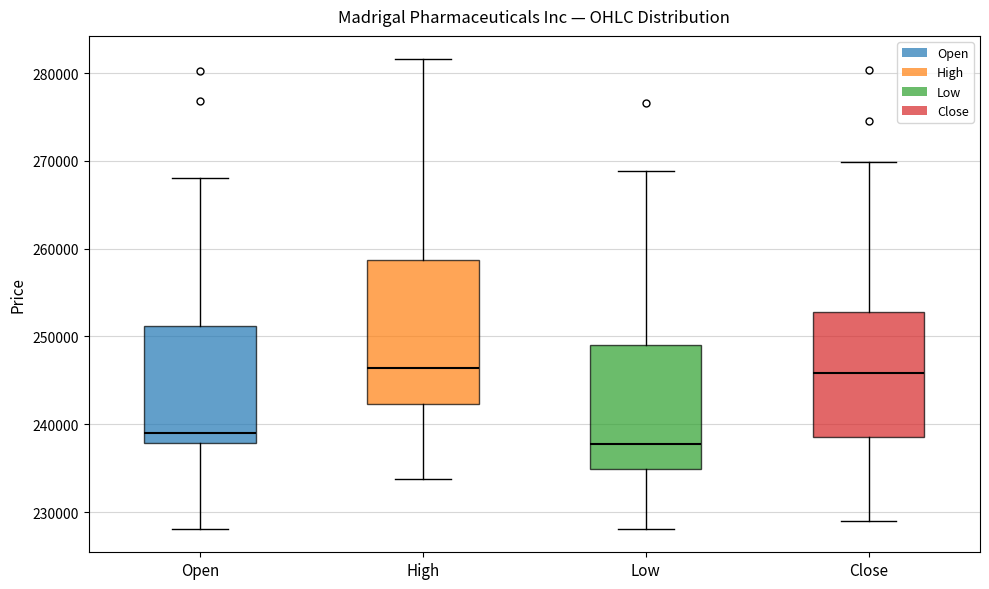

Which box's median line is the lowest?

Low